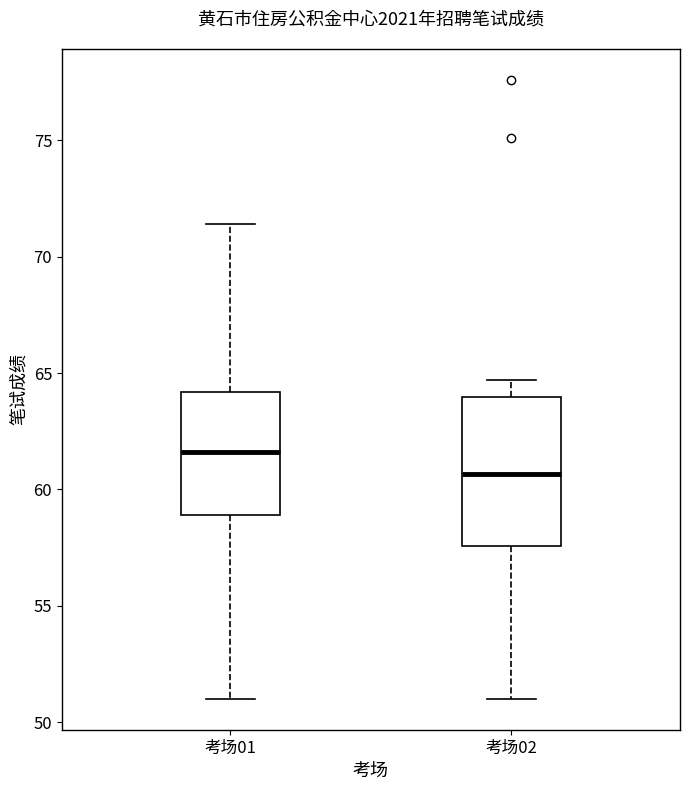

Reading left to right, transcribe this box plot: for each box, give where its median line is, the range the box spans, and where its two whiskers end, as read against the y-axis. The values are not printed on the chart, so give them approximately, as read against the axis.

考场01: median 61.5, box 59.0 to 64.0, whiskers 51.0 to 71.5
考场02: median 60.5, box 57.5 to 64.0, whiskers 51.0 to 64.5